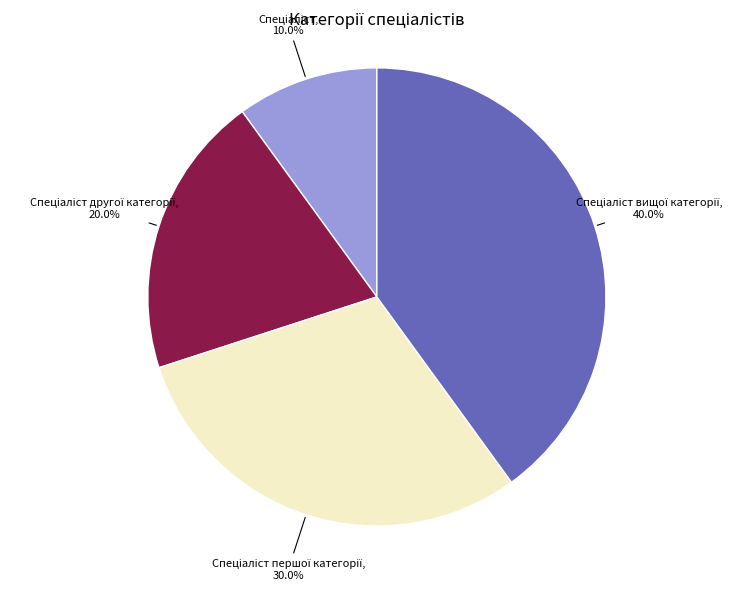

Is there any slice that represents more than half of the pie?

No